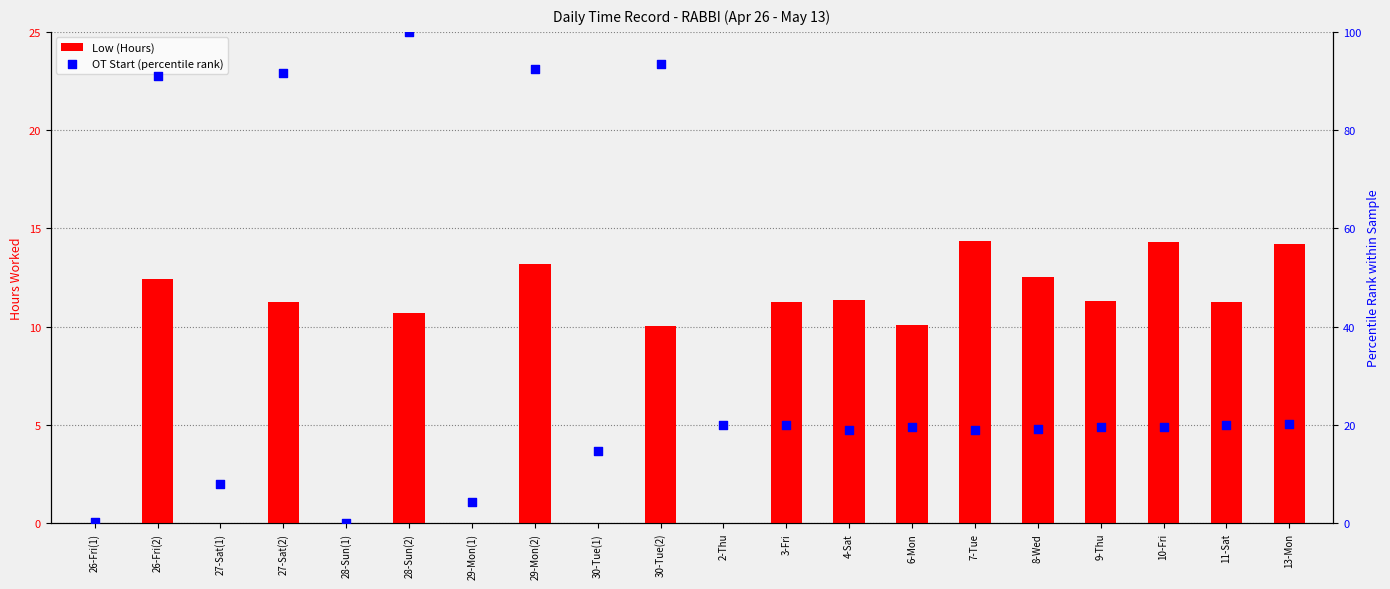

Which series contains the highest Y value?

OT Start (percentile rank)